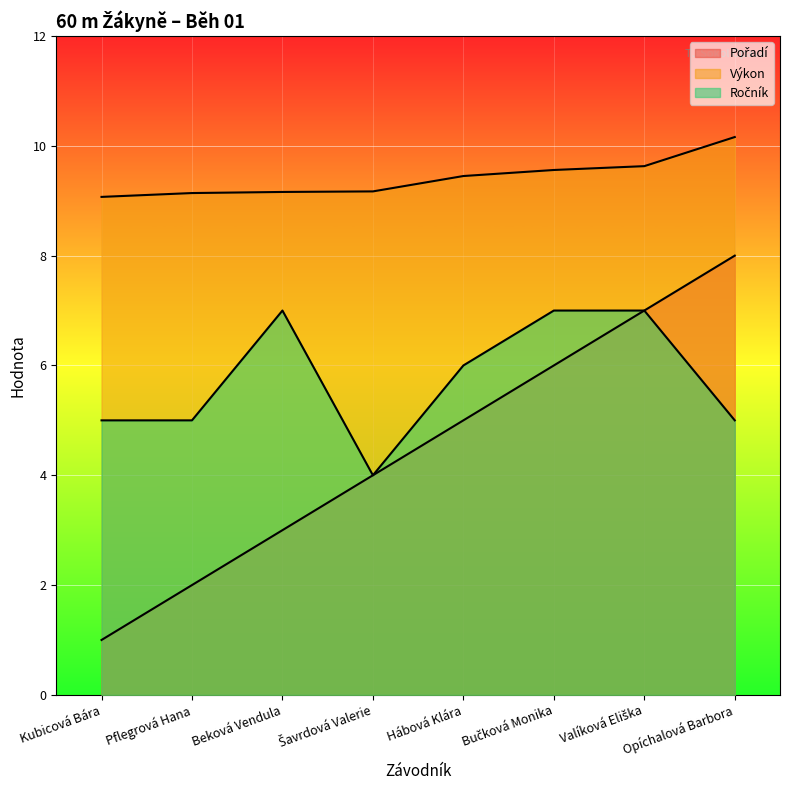

What is the sum of the Ročník values at Beková Vendula and Pflegrová Hana?

12.0